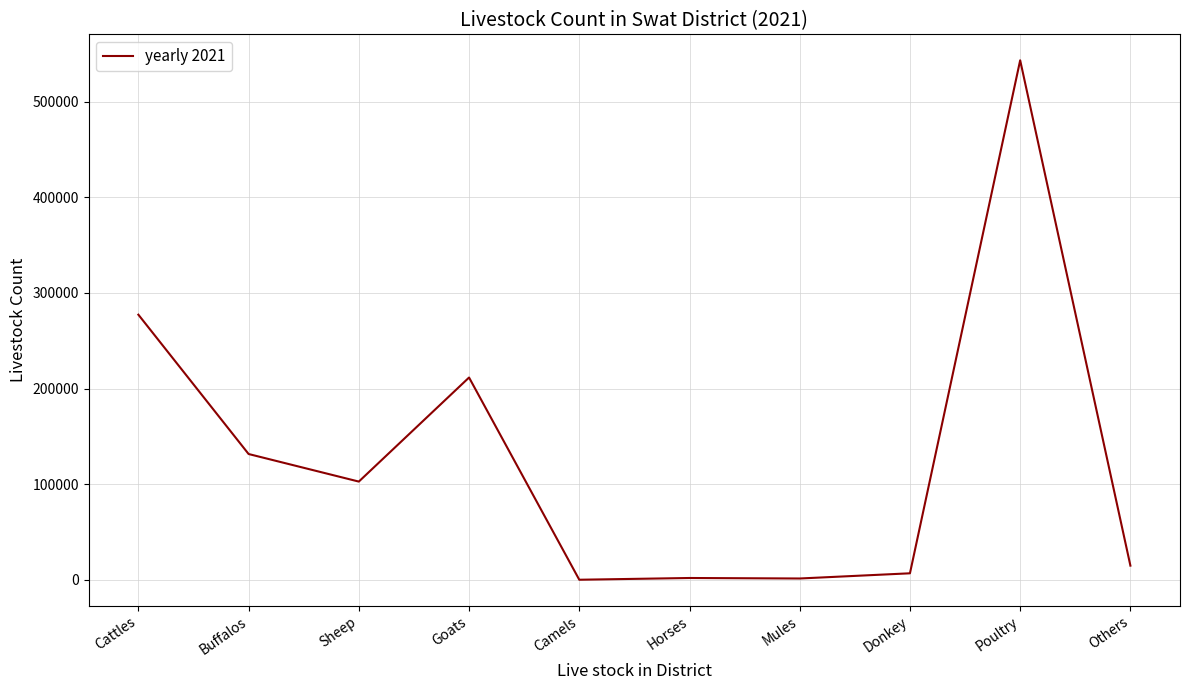

What is the difference between the second highest and minimum values?

277035